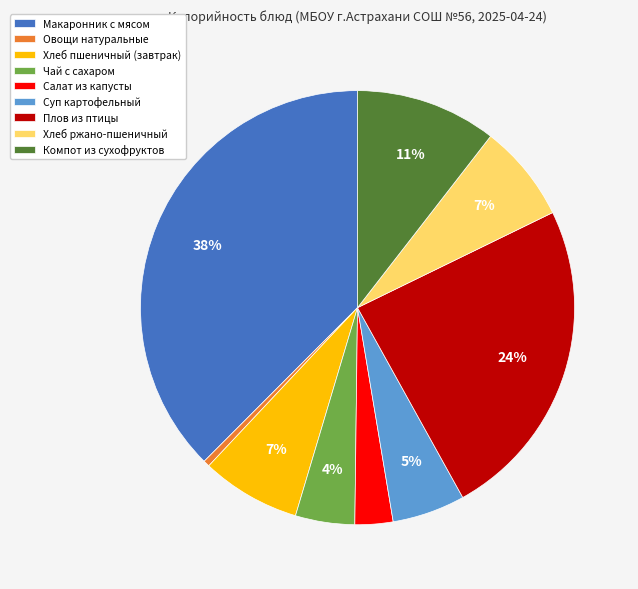

To the nearest percent, what portion does Суп картофельный represent?

5%